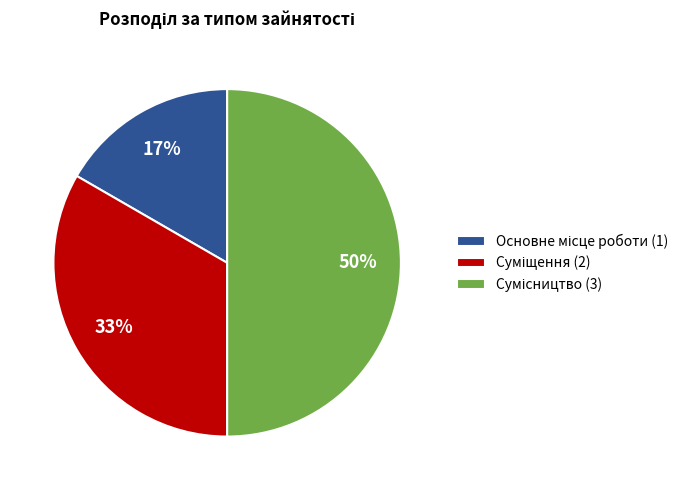

How many slices are in this pie chart?

3